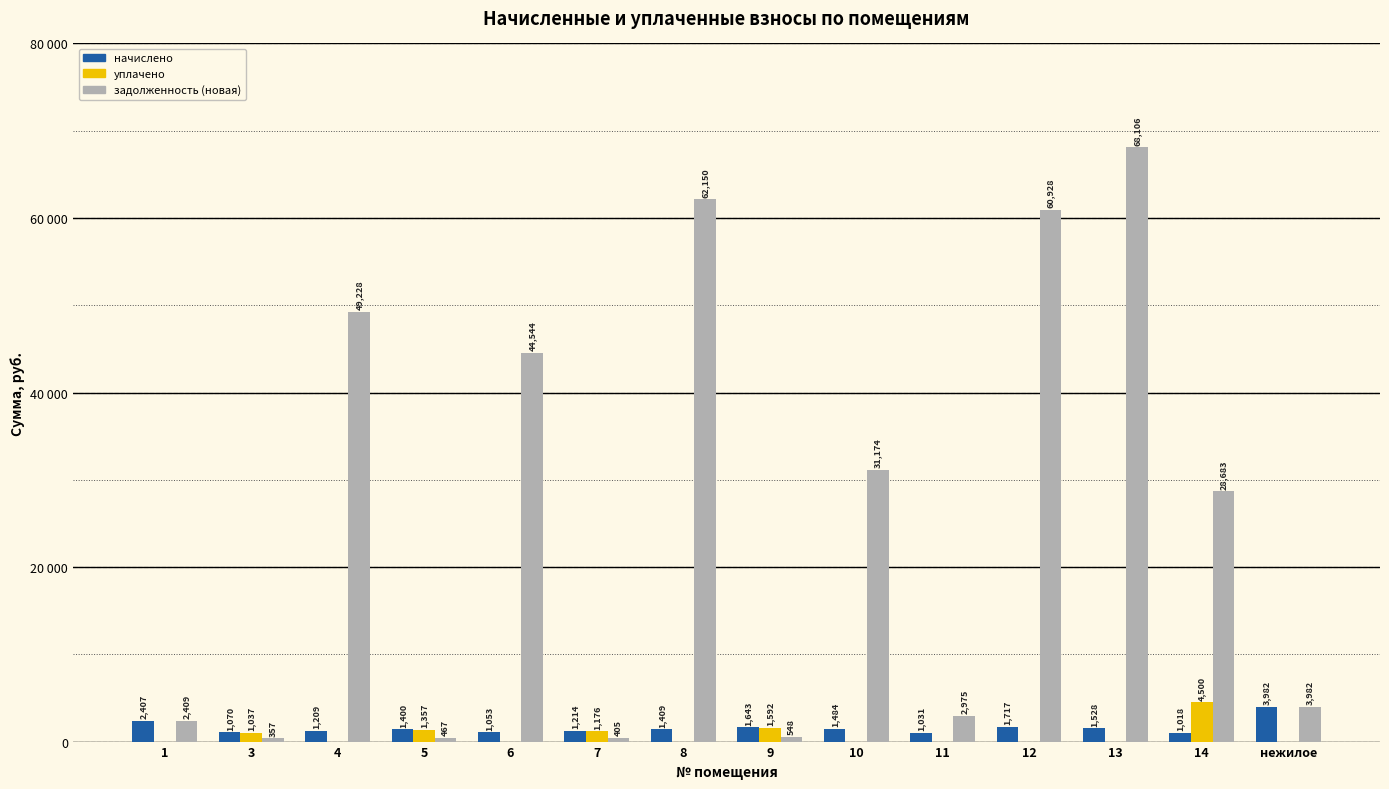

What are all the series names shown in the legend?

начислено, уплачено, задолженность (новая)